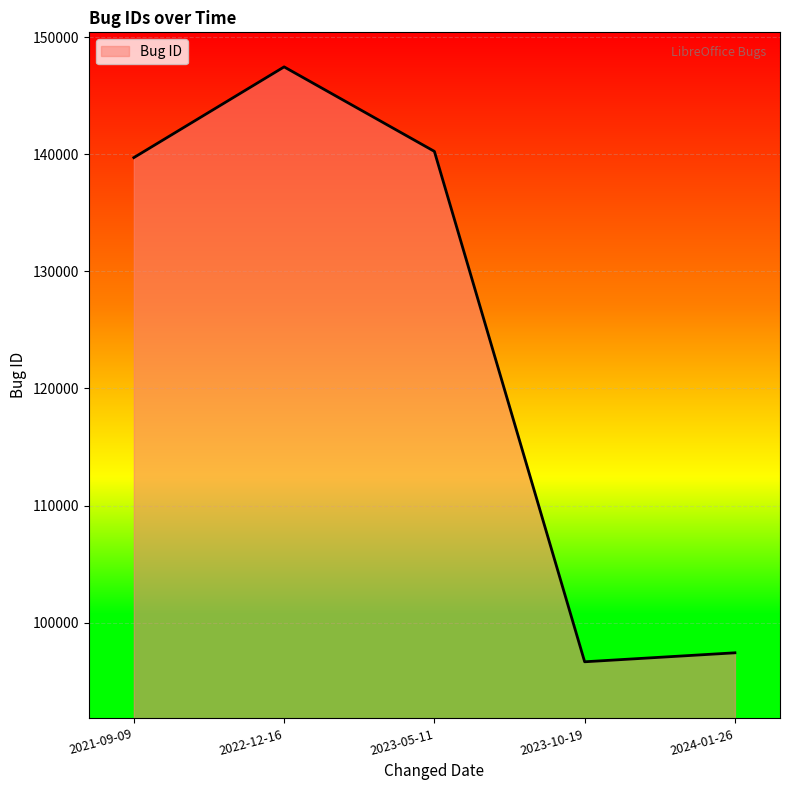

Reading left to right, what are all the values shown in this chart?

2021-09-09=139708	2022-12-16=147452	2023-05-11=140240	2023-10-19=96672	2024-01-26=97438